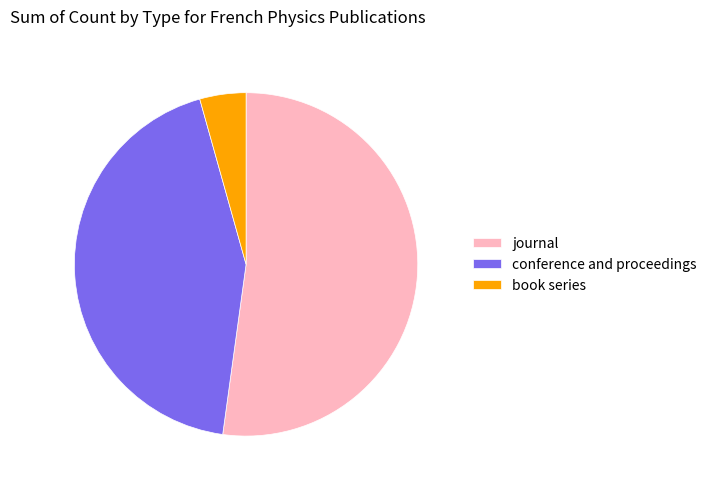

Combined, do journal and book series account for over 50%?

Yes